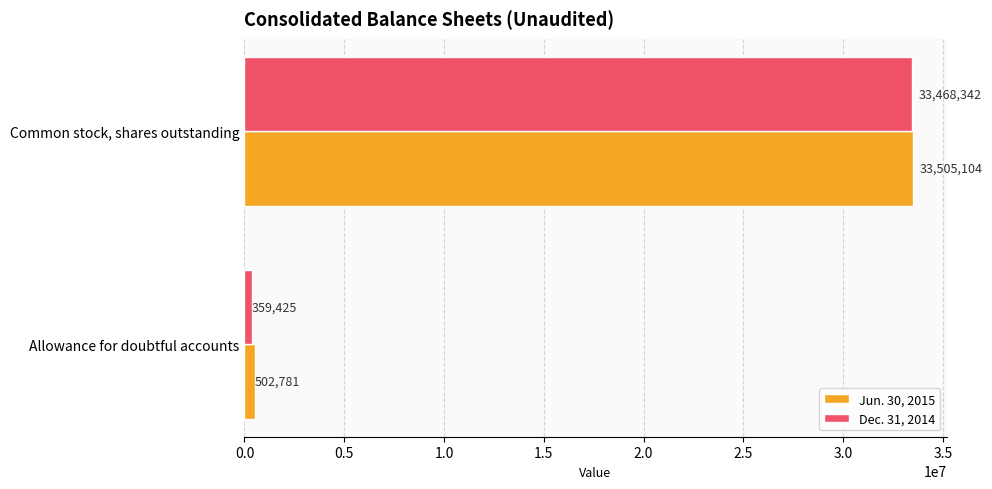

True or false: Dec. 31, 2014 has a value of 359425 at Allowance for doubtful accounts.

True